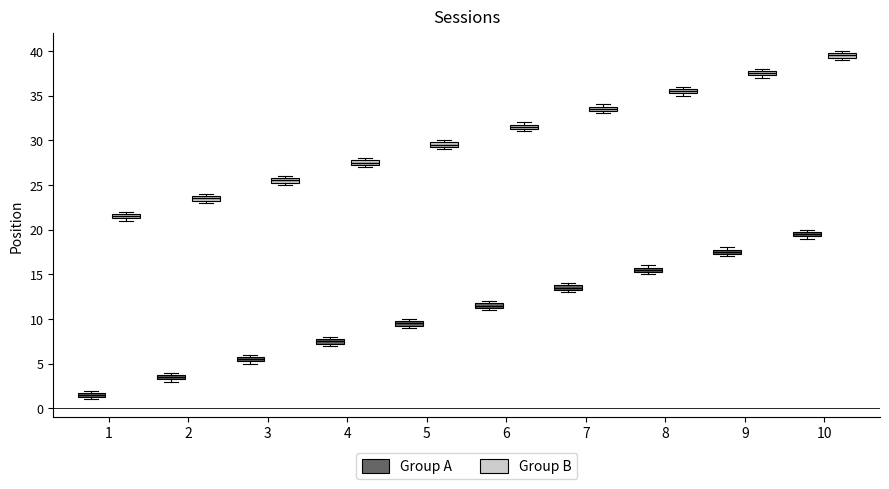

Which box's median line is the lowest?

1 (Group A)